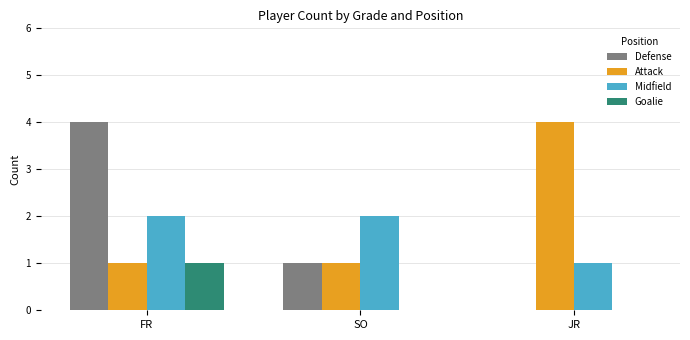

What are all the series names shown in the legend?

Defense, Attack, Midfield, Goalie